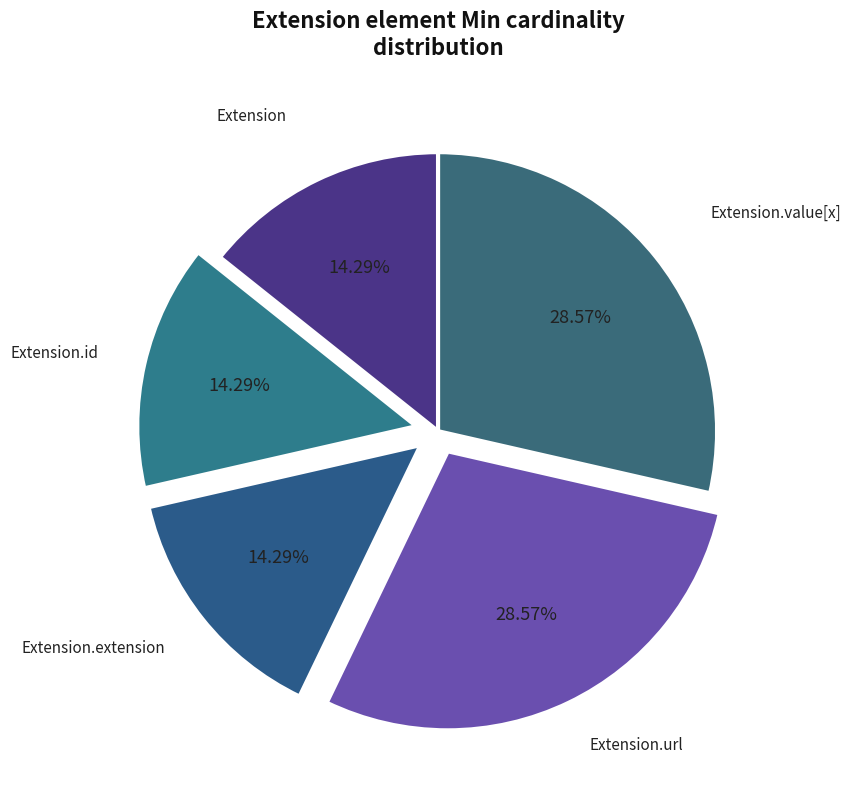

Which category has the smallest portion of the pie?

Extension